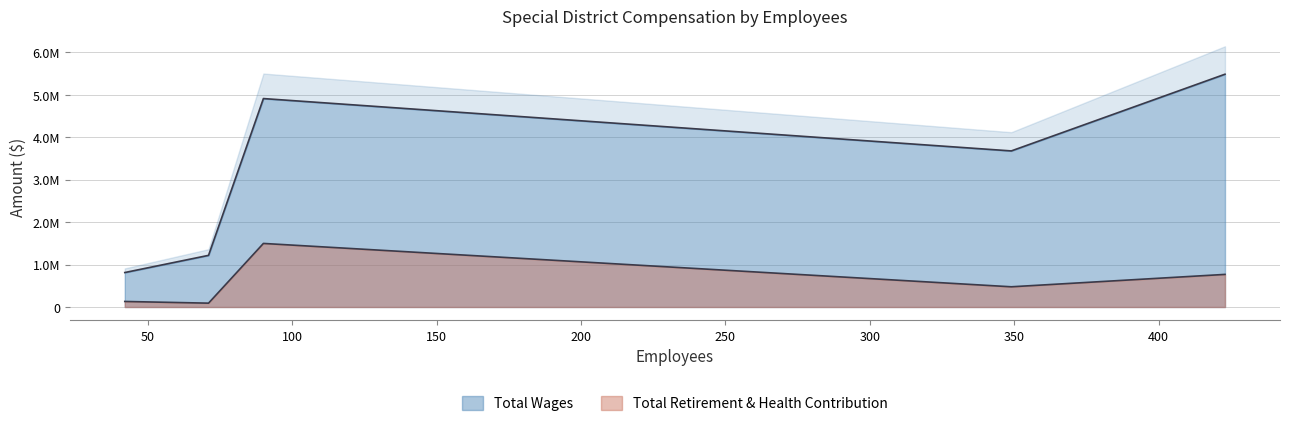

True or false: Total Wages and Total Retirement & Health Contribution cross at least once.

False